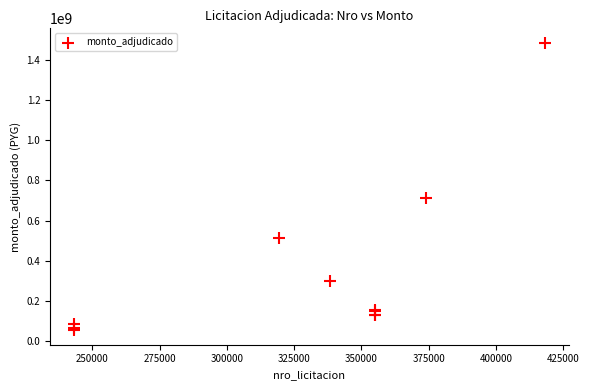

What Y value in the scatter plot is closest to 769633421?

712500000